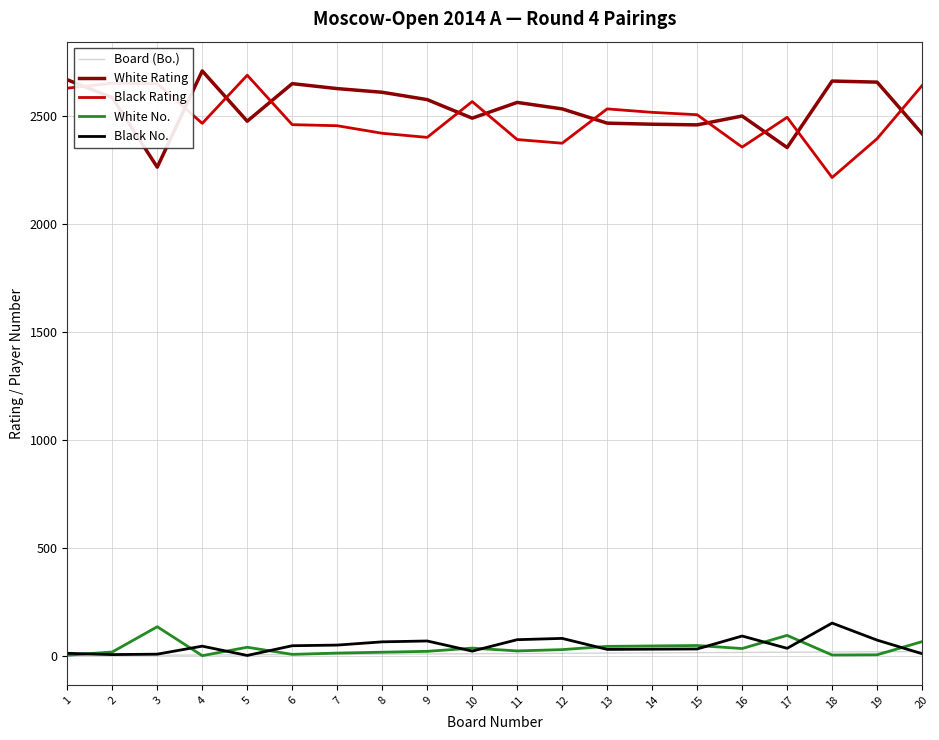

How many lines are shown in the chart?

5